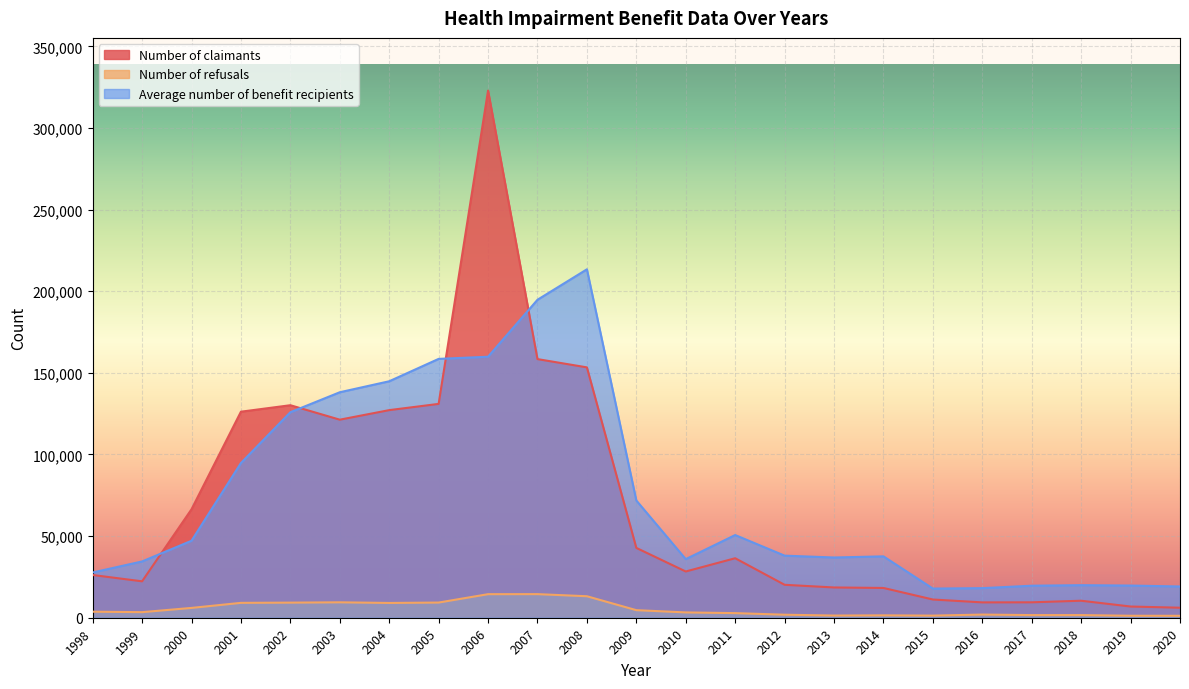

How many lines are shown in the chart?

3